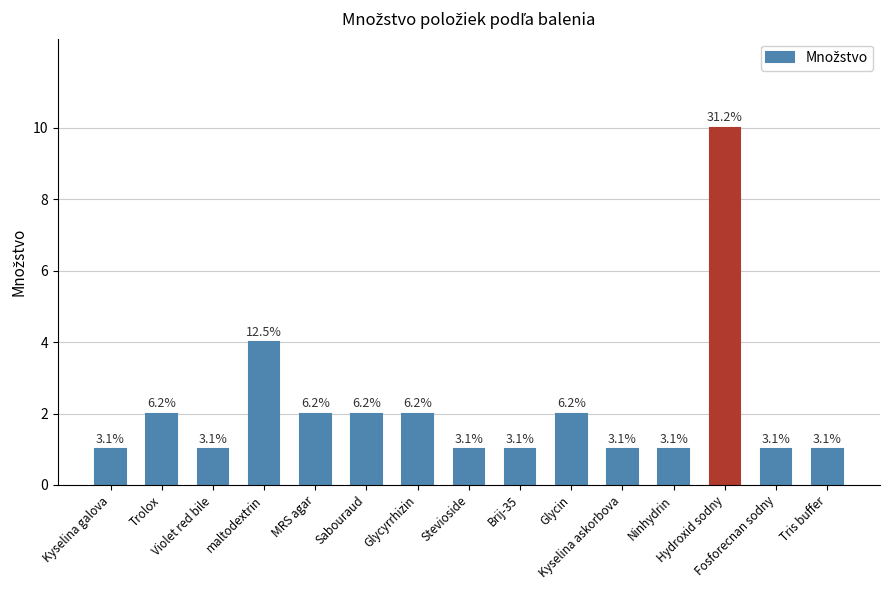

What is the minimum value shown in the chart?

1